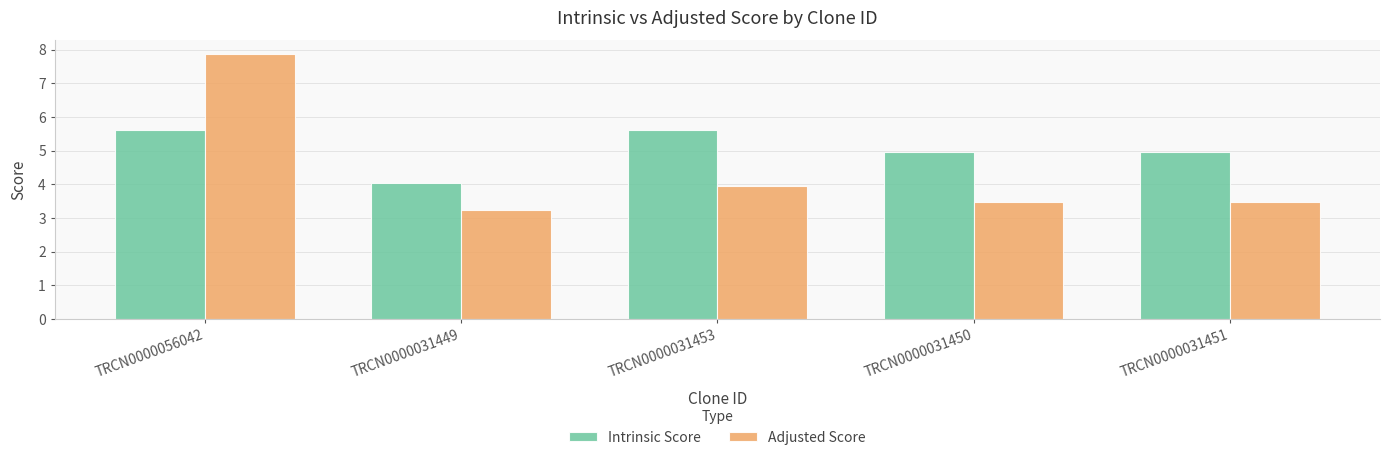

List the series in order of their peak value, highest first.

Adjusted Score, Intrinsic Score